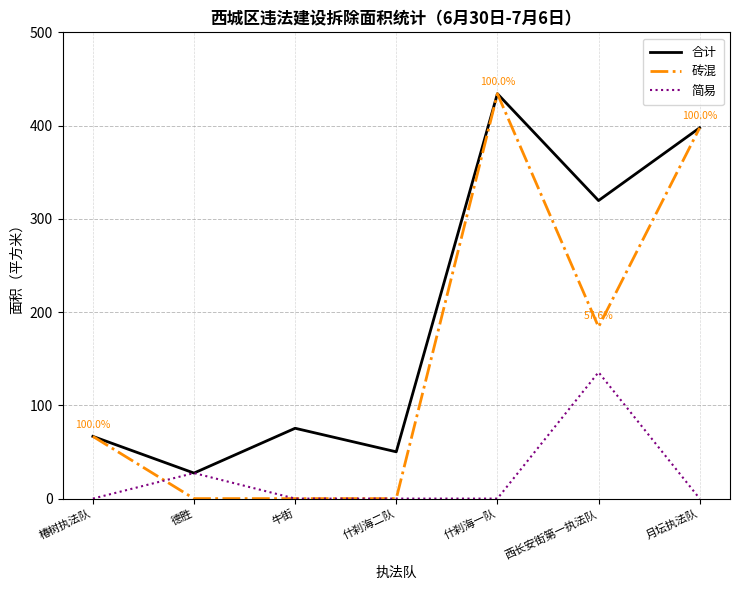

At which label is 砖混 closest to 217?

西长安街第一执法队